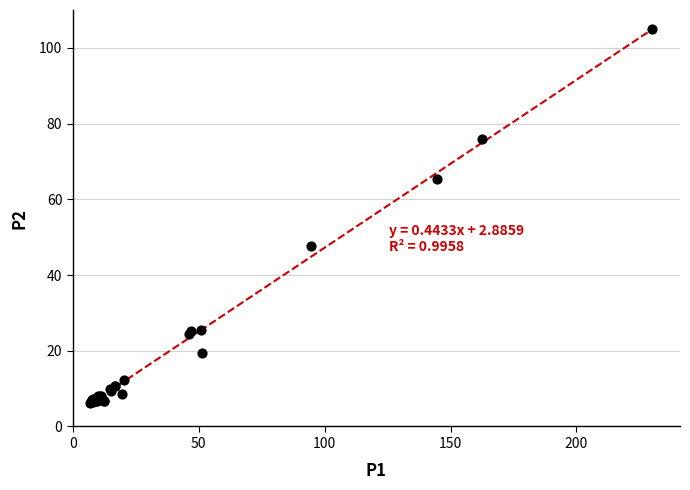

What Y value in the scatter plot is closest to 55?

47.6